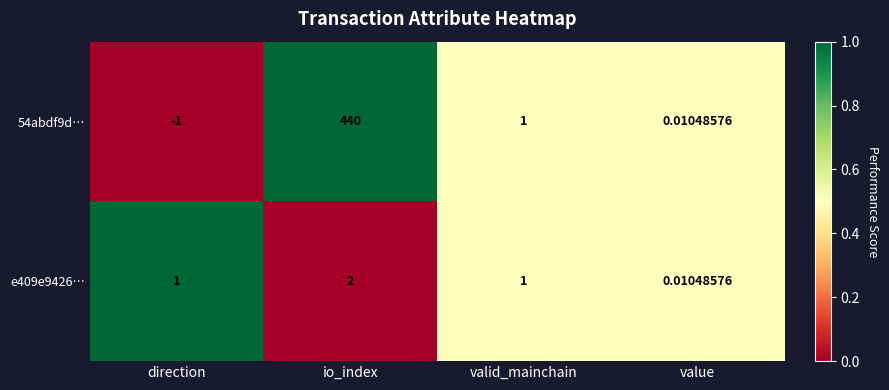

Rank the series by their maximum value, from lowest to highest.

e409e9426…, 54abdf9d…